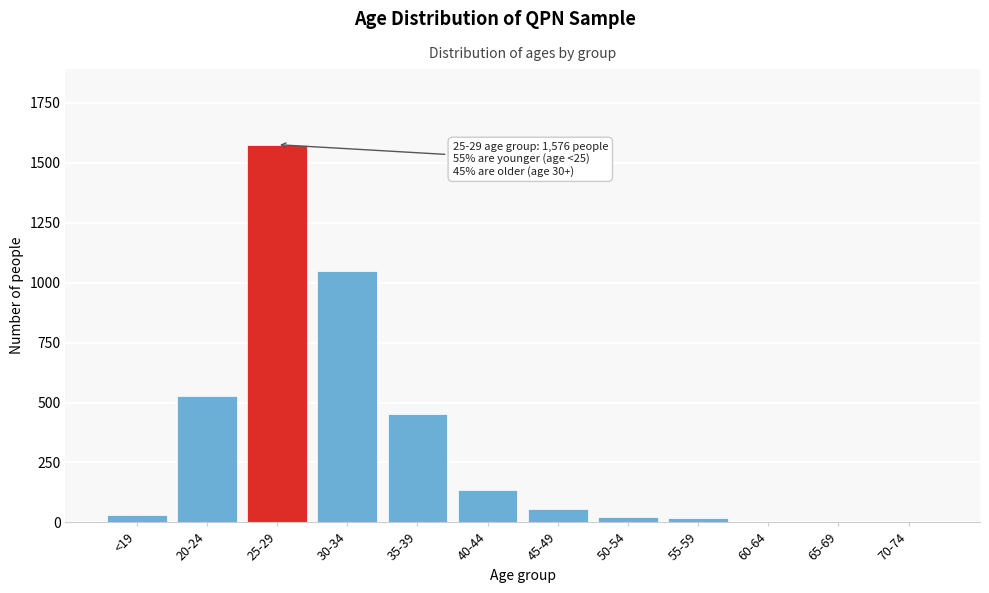

What is the greatest value displayed?

1576